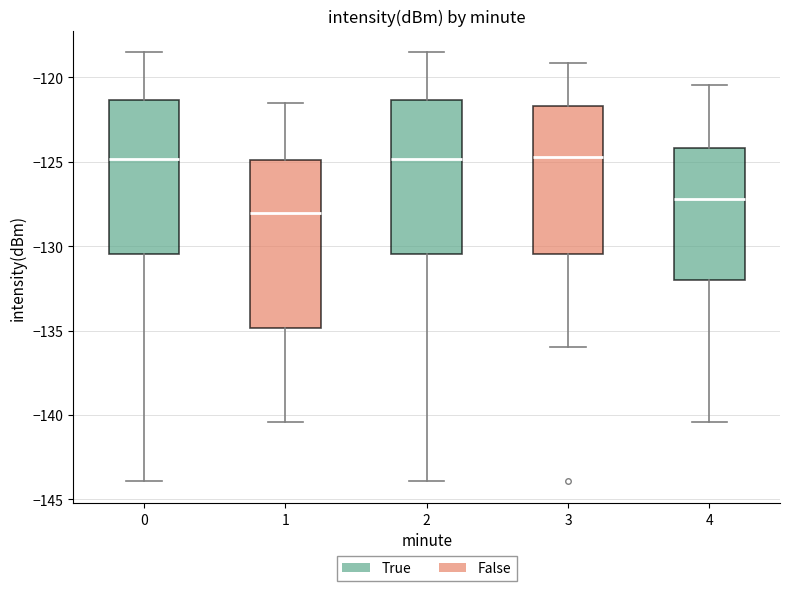

Reading left to right, read every box against the y-axis: the position of its median line, the range the box covers, and the ends of its whiskers. The values are not printed on the chart, so give them approximately, as read against the axis.

0: median -125.0, box -130.5 to -121.5, whiskers -144.0 to -118.5
1: median -128.0, box -135.0 to -125.0, whiskers -140.5 to -121.5
2: median -125.0, box -130.5 to -121.5, whiskers -144.0 to -118.5
3: median -124.5, box -130.5 to -121.5, whiskers -136.0 to -119.0
4: median -127.0, box -132.0 to -124.0, whiskers -140.5 to -120.5